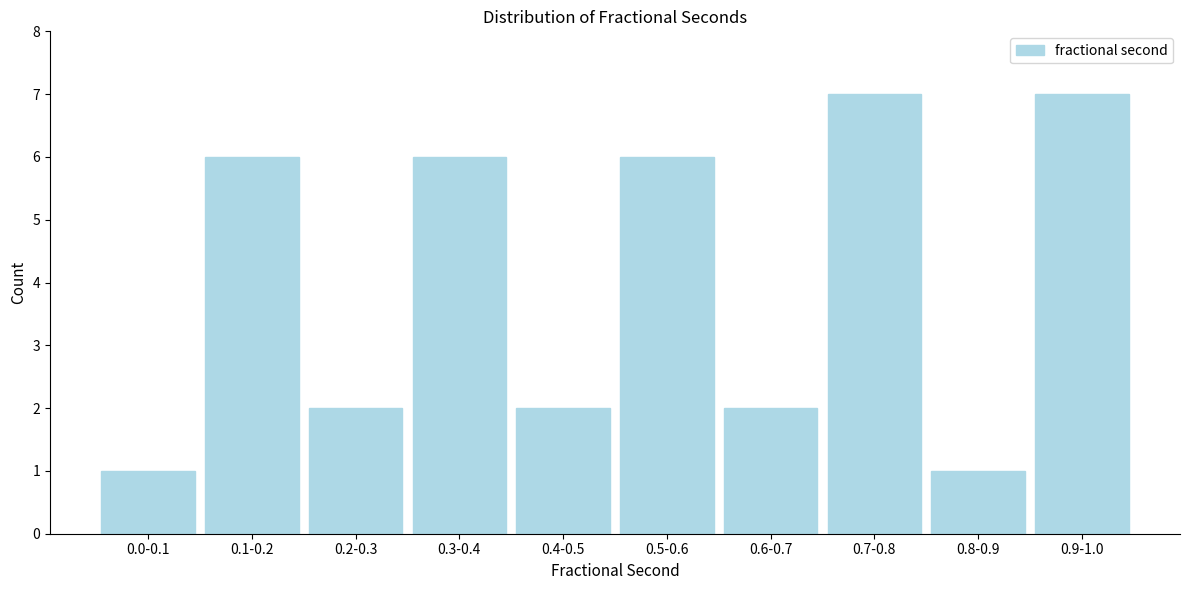

Reading left to right, transcribe all the data shown in this chart.

0.0-0.1=1	0.1-0.2=6	0.2-0.3=2	0.3-0.4=6	0.4-0.5=2	0.5-0.6=6	0.6-0.7=2	0.7-0.8=7	0.8-0.9=1	0.9-1.0=7